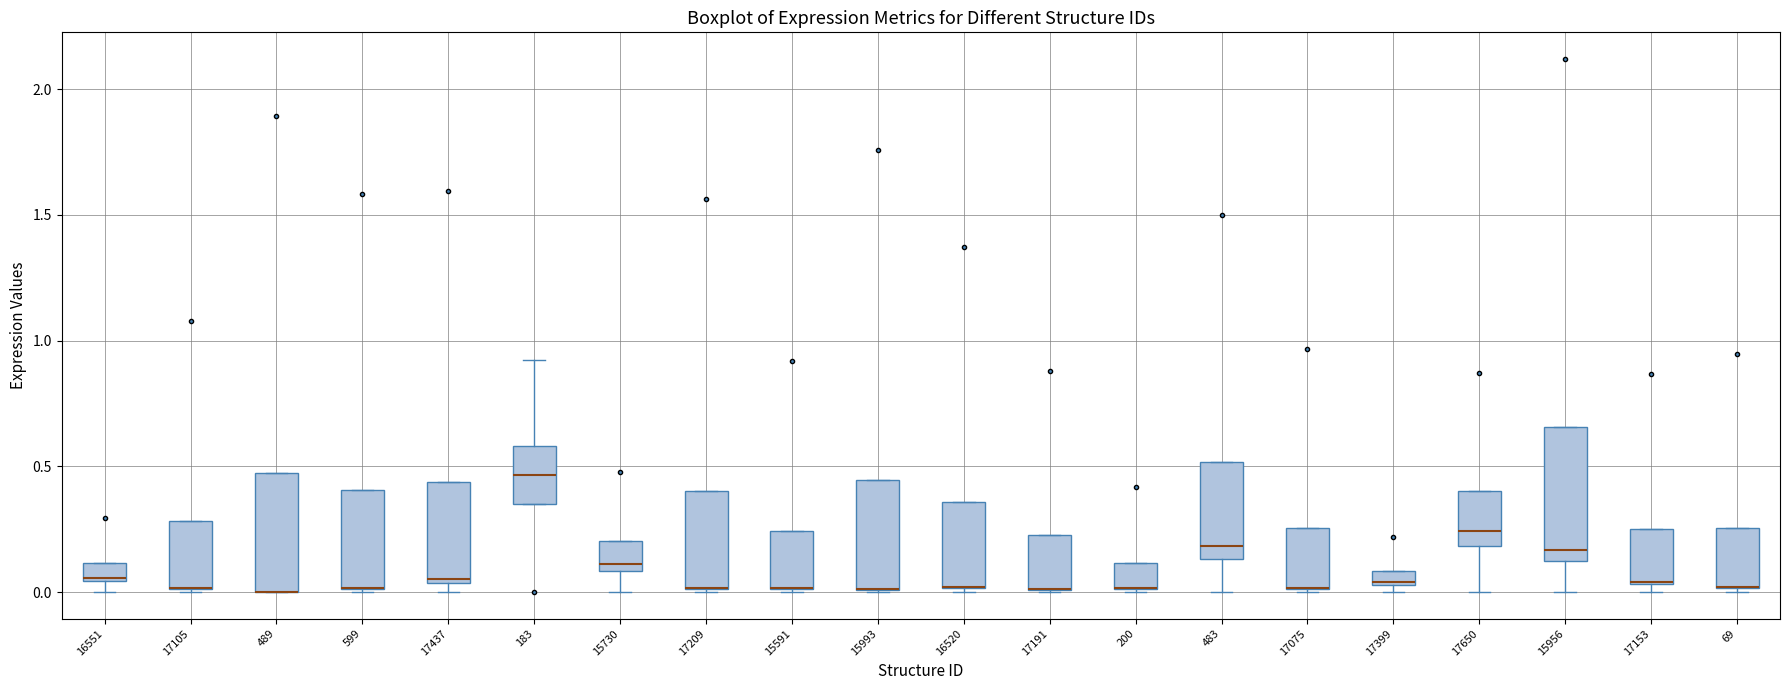

Where is the upper edge of the box at x = 15591 on the y-axis? The values are not printed on the chart, so give them approximately, as read against the axis.

0.25